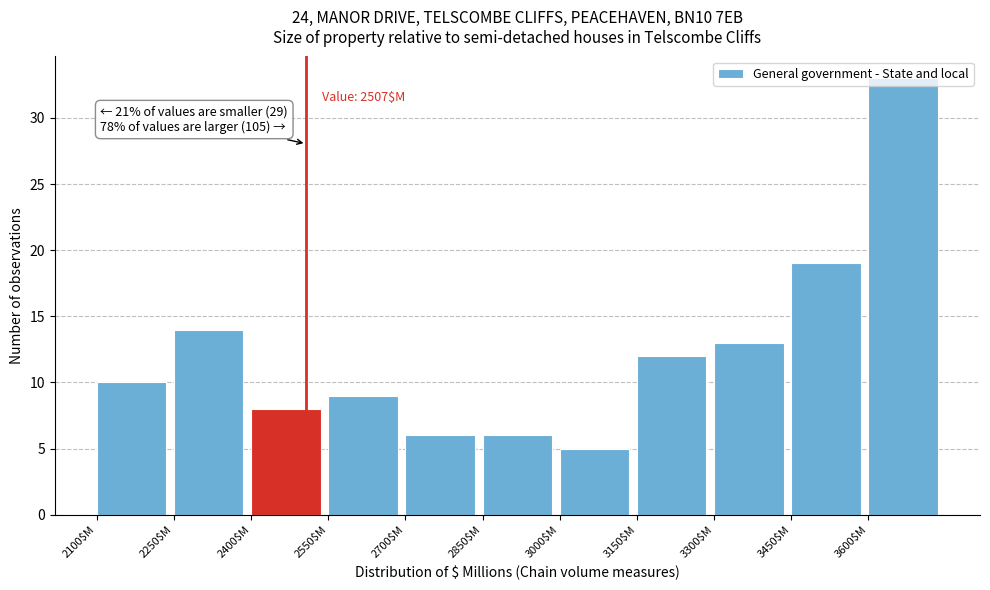

Which range on the x-axis has the tallest bar?

3600 to 3750